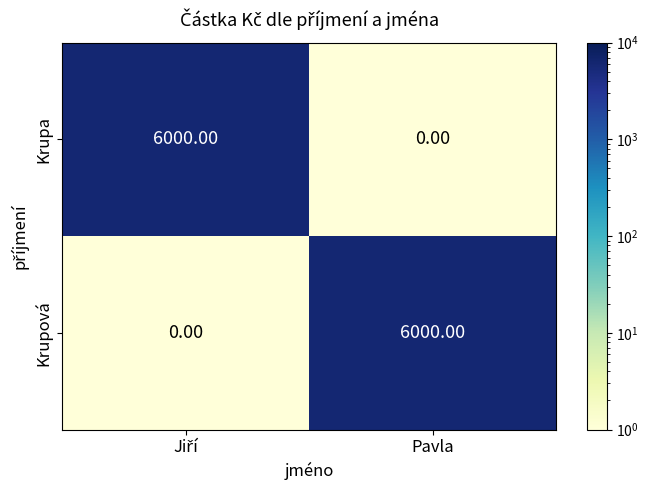

What is the difference between the highest and lowest values at Pavla?

6000